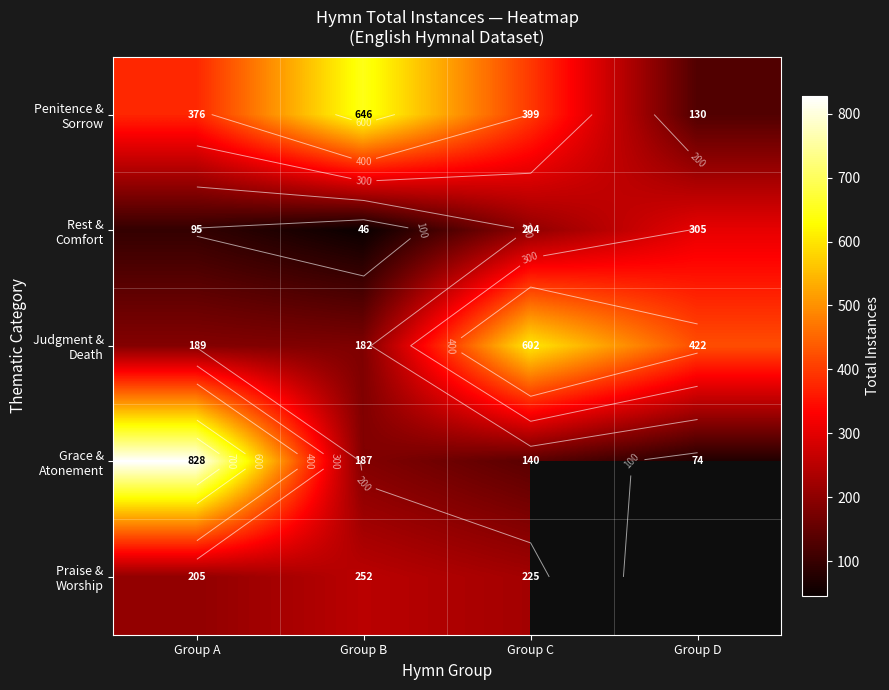

What is the smallest value displayed?

46.0